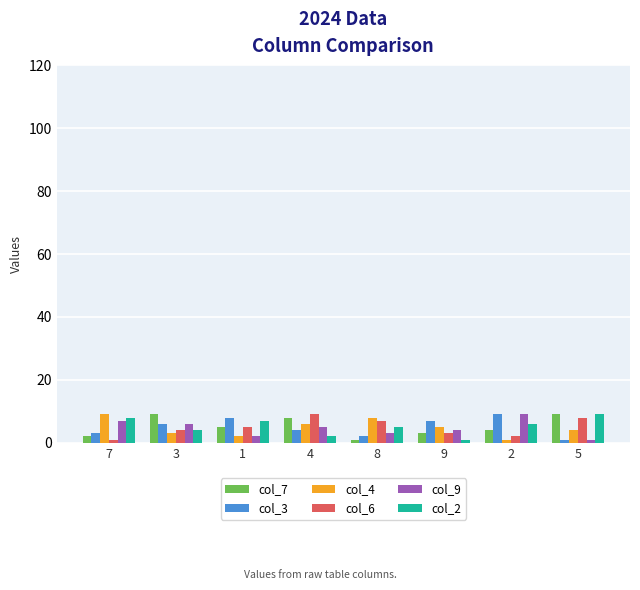

Where is col_9 nearest to the value 5?

4